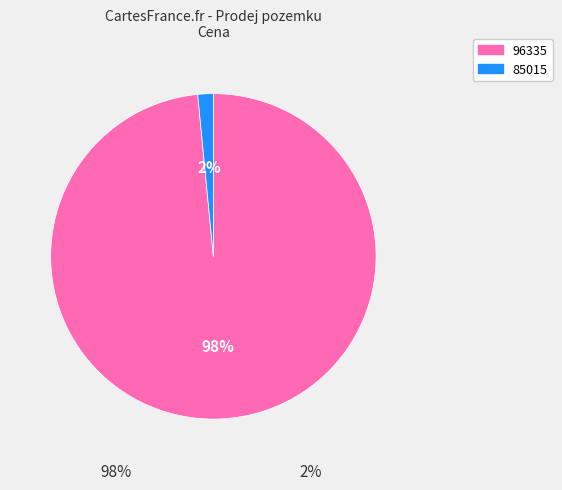

Count the number of slices in the pie.

2